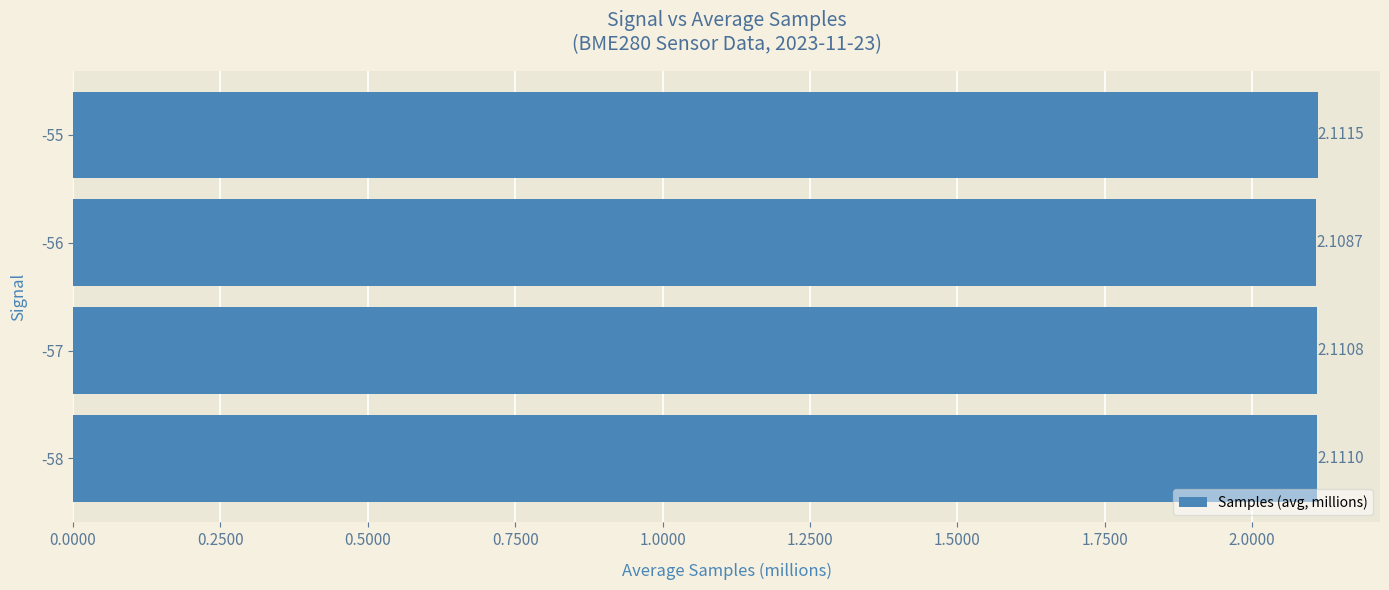

Rank the categories by value from lowest to highest.

-56, -57, -58, -55